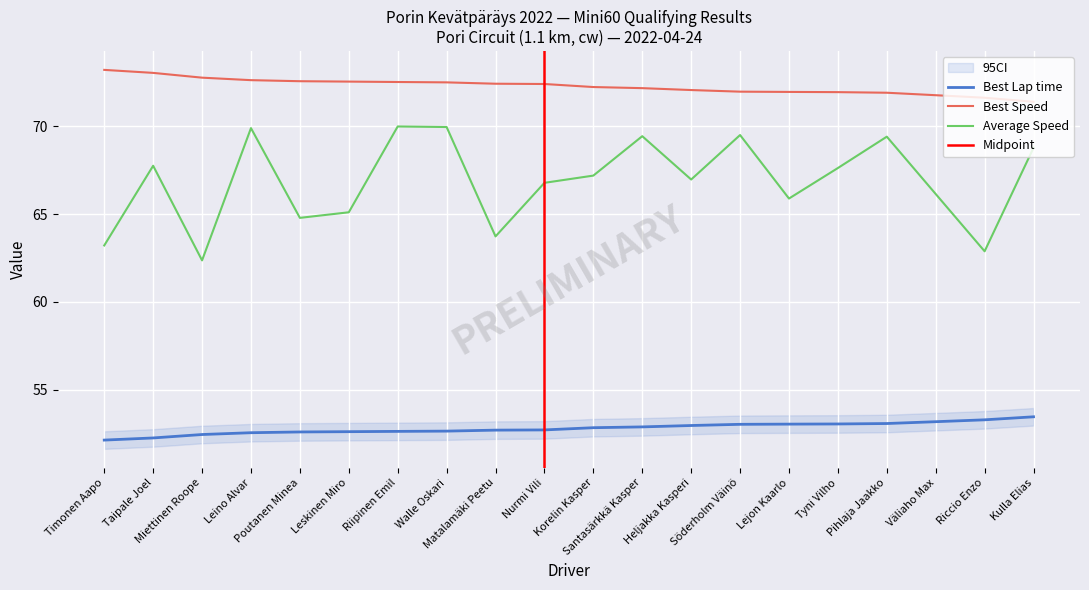

Is this an area chart (filled region under the line)?

No